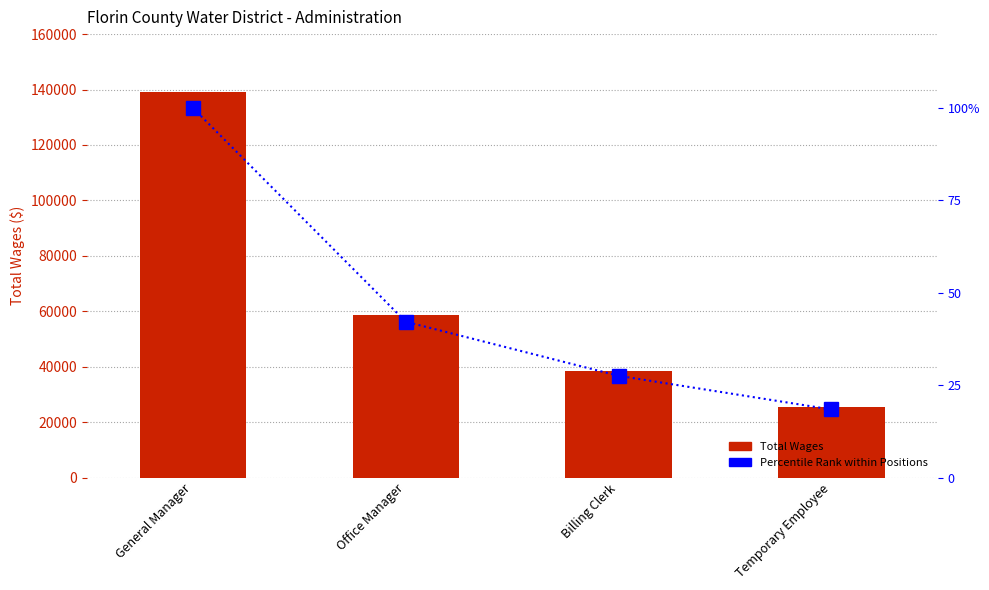

What is the difference between the Percentile Rank values at Office Manager and General Manager?

57.8